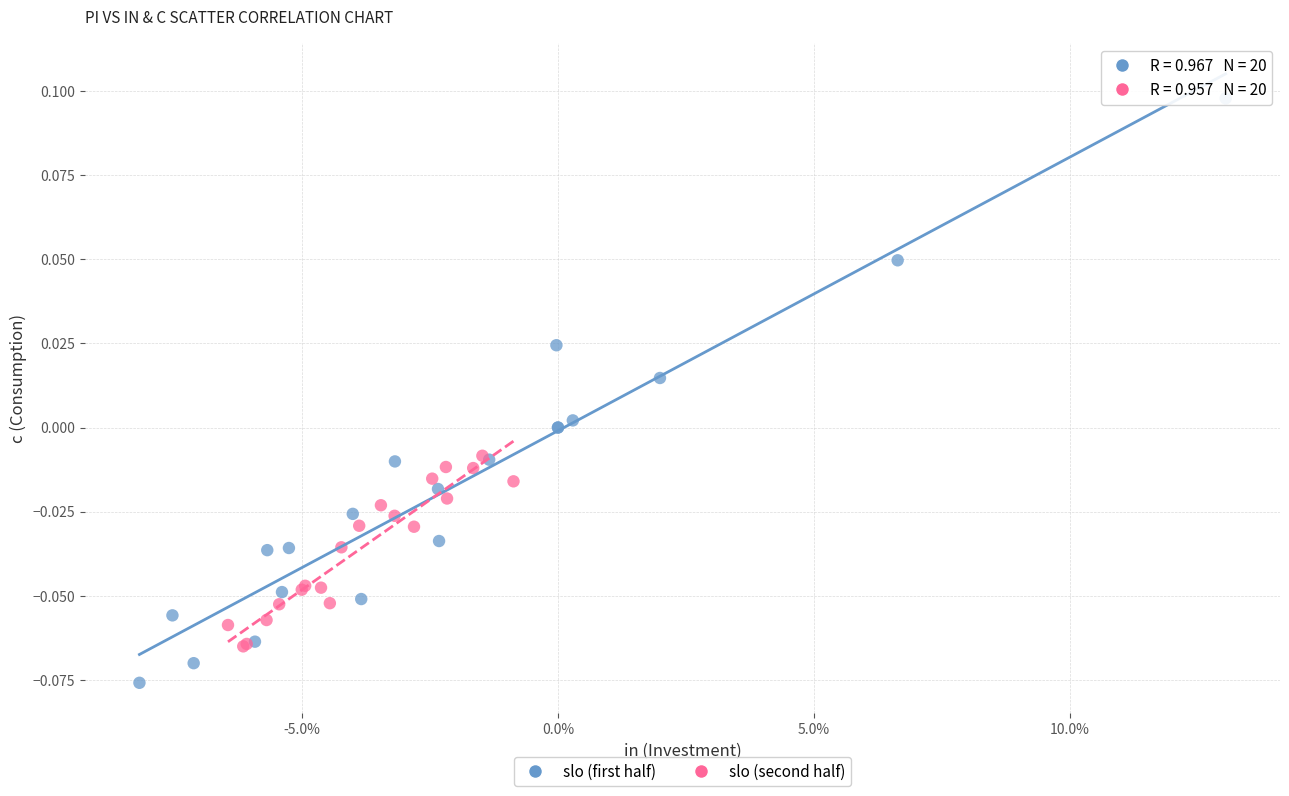

Which series reaches the minimum Y coordinate?

slo (first half)